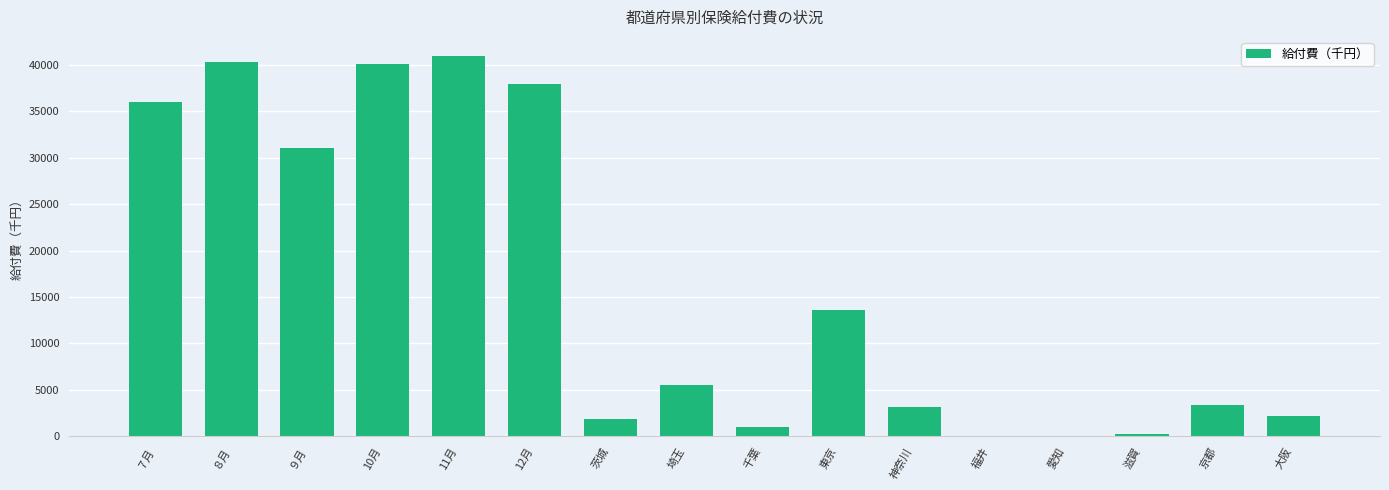

What is the sum of all values?

257451.8